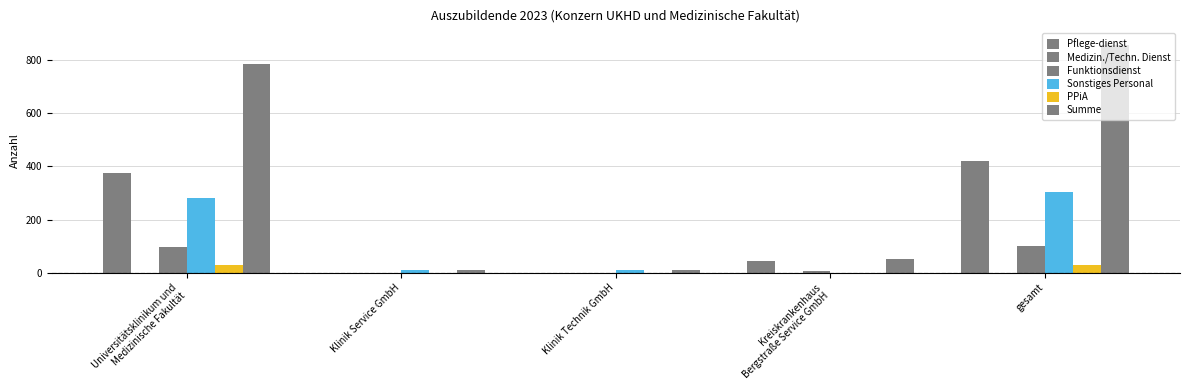

Count the number of categories in the chart.

5